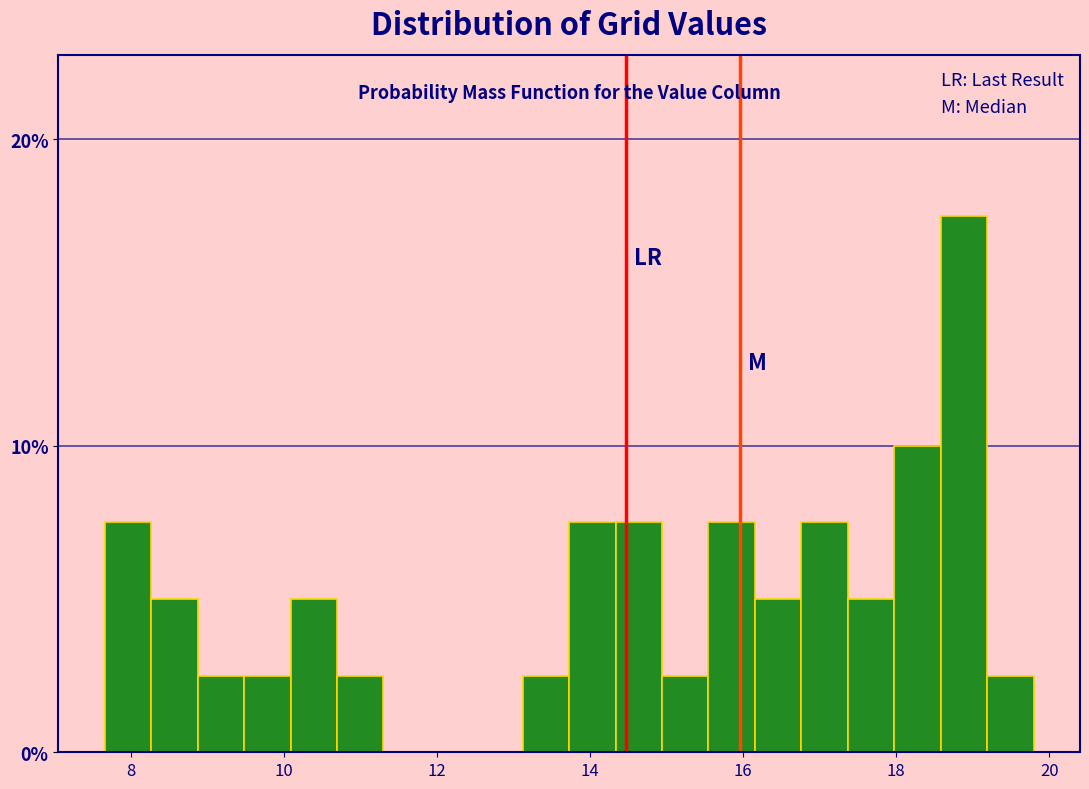

Read against the x-axis, roughly where is the centre of the tallest bar?

18.8